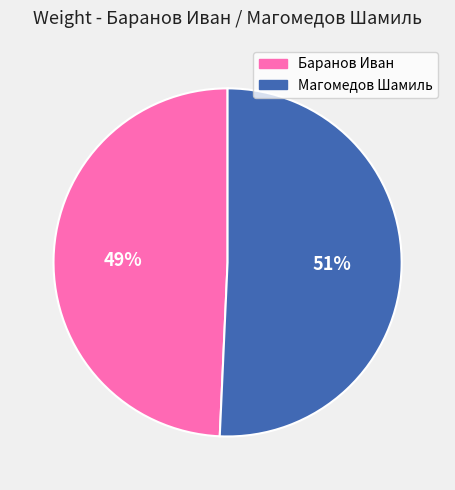

How many slices are in this pie chart?

2